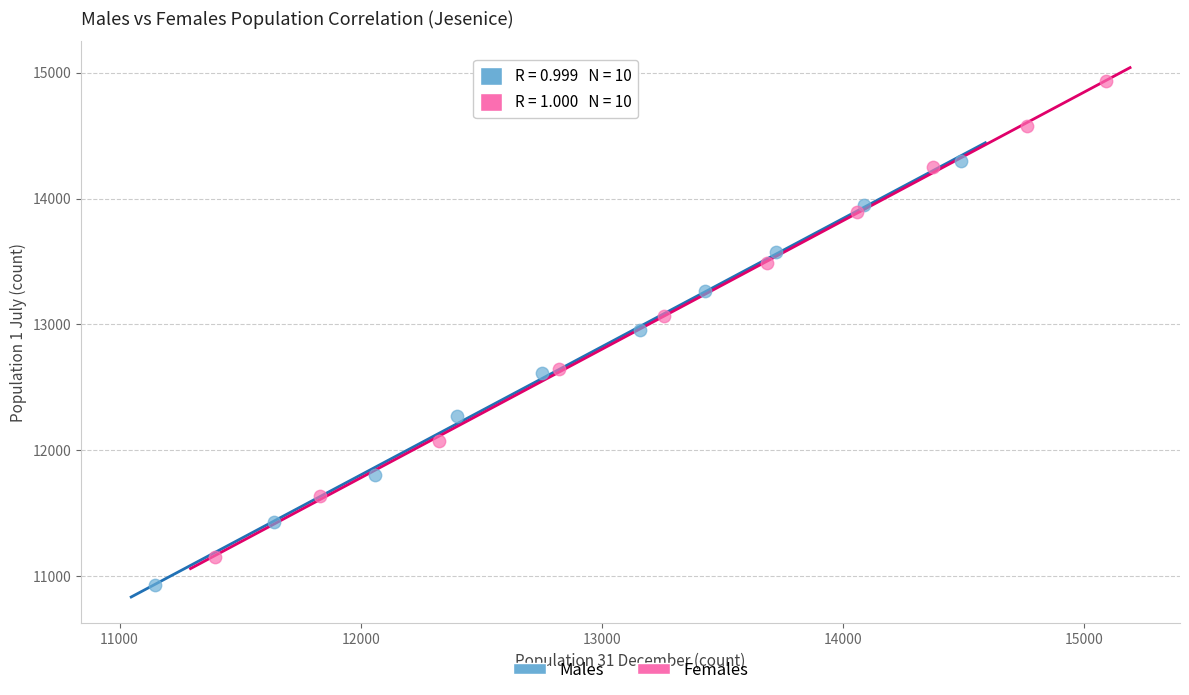

Which series contains the highest Y value?

Females